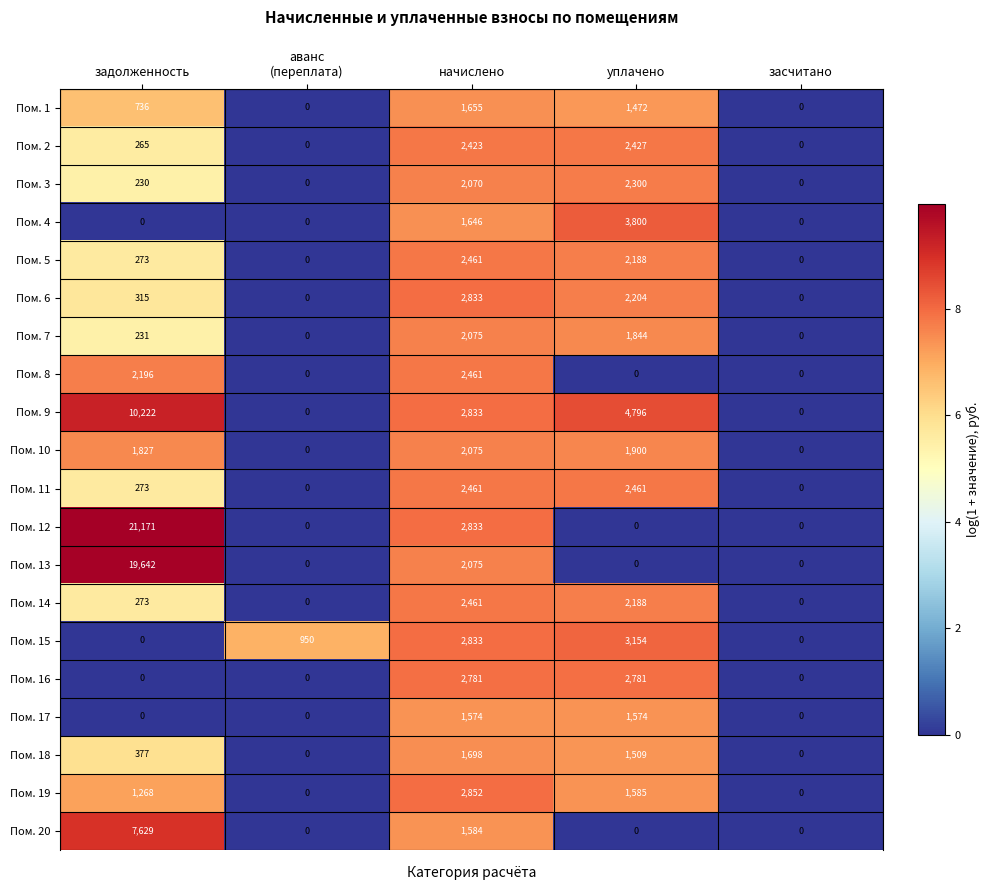

The Пом. 17 series shows -1087 at засчитано. True or false?

False